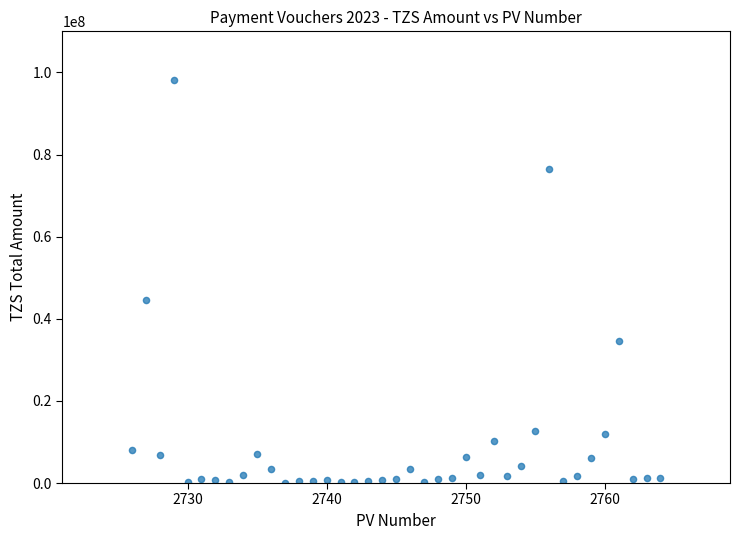

What is the range of Y values (max minus min)?

98063622.2